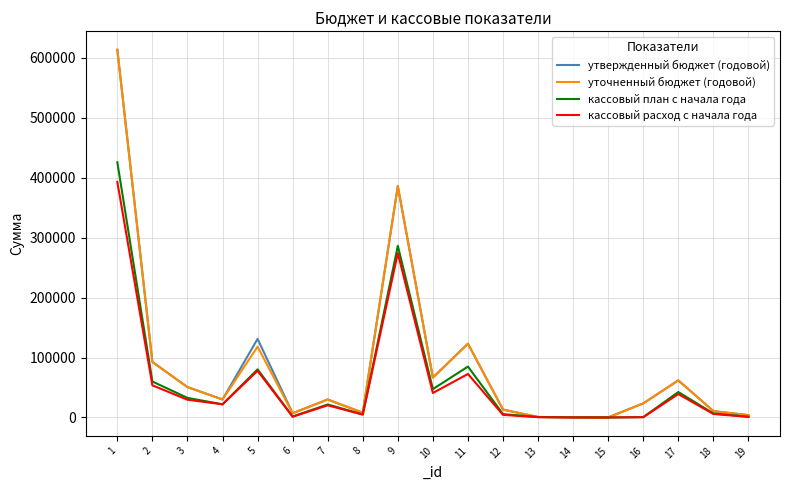

The value of кассовый план с начала года at 10 is 84563.8. True or false?

False